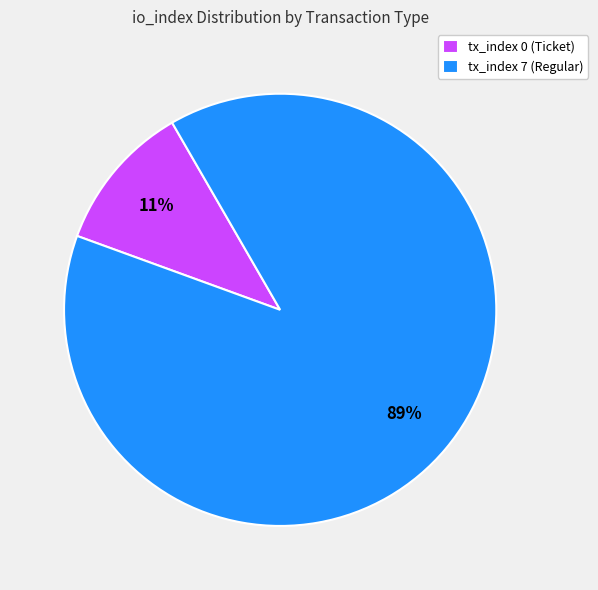

Which slice represents more than half of the pie?

tx_index 7 (Regular)